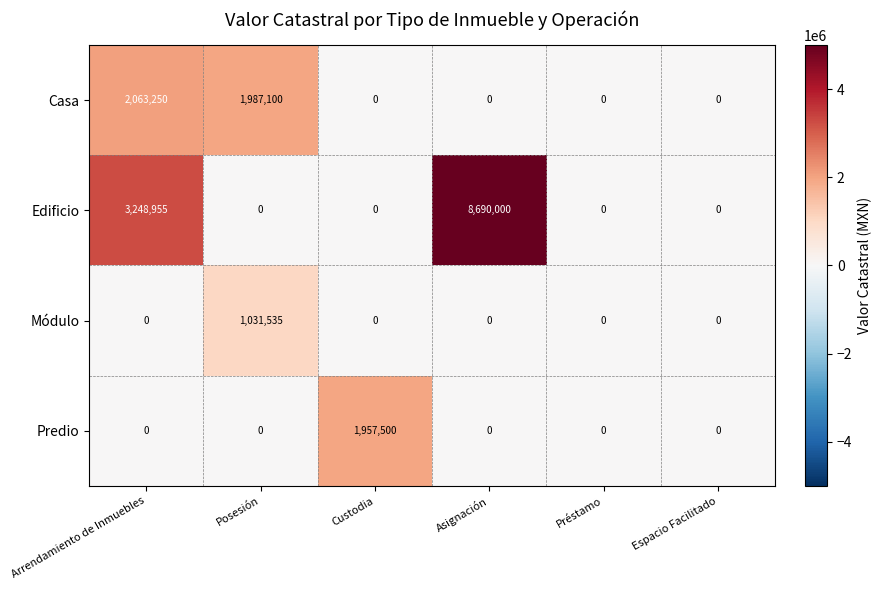

Rank the series by their maximum value, from highest to lowest.

Edificio, Casa, Predio, Módulo